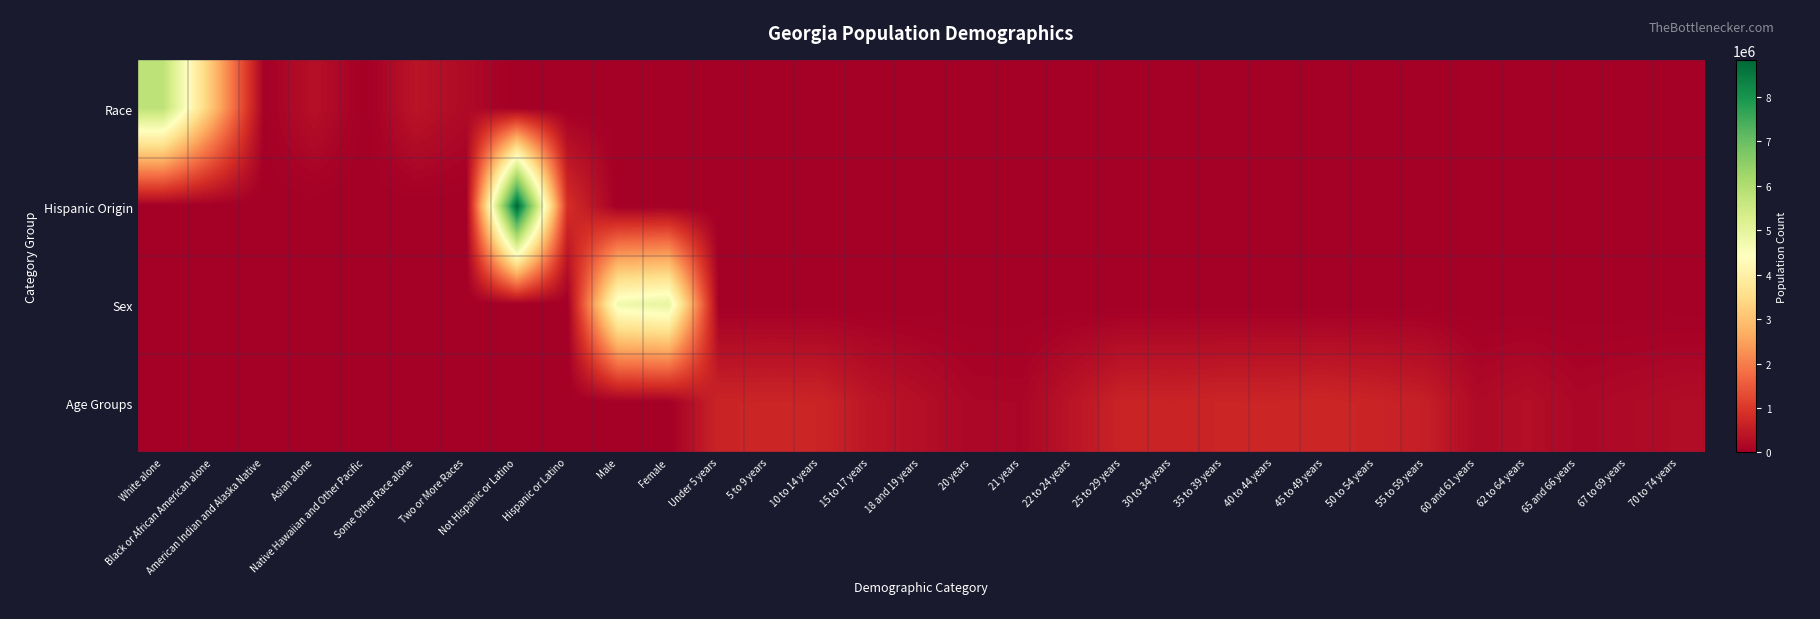

Rank the series by their maximum value, from lowest to highest.

Age Groups, Sex, Race, Hispanic Origin